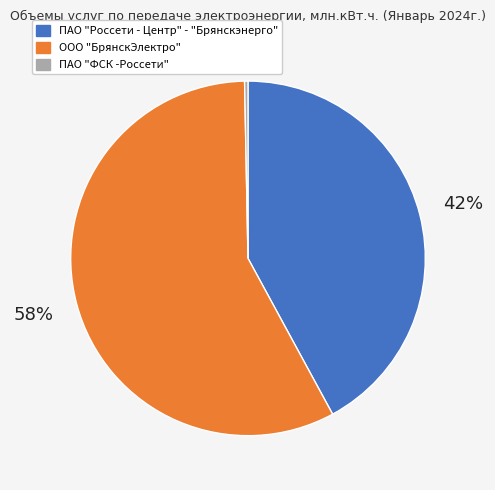

To the nearest percent, what is the average slice percentage?

33%